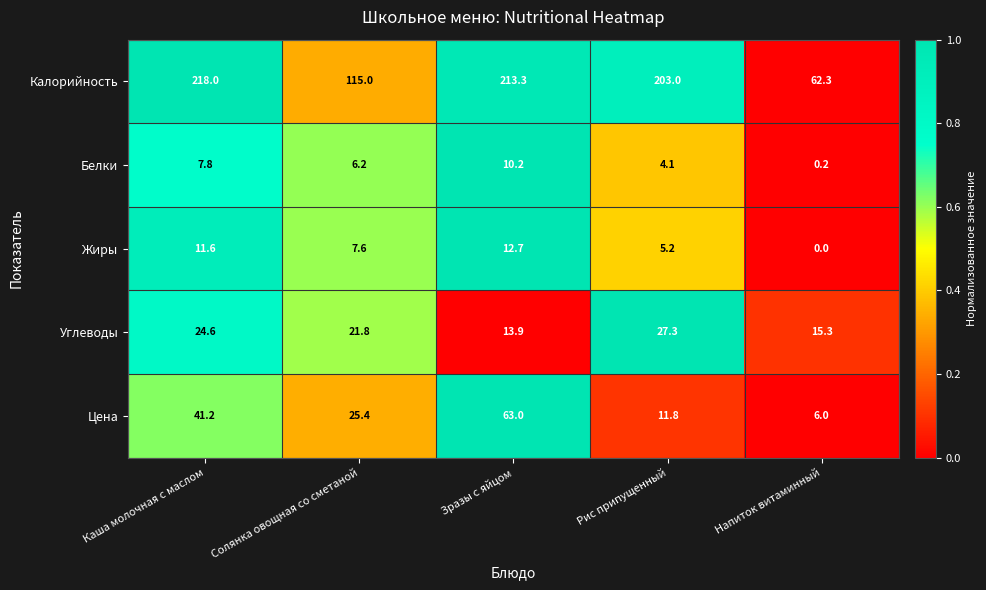

Reading left to right, transcribe all the data shown in this chart.

Калорийность: Каша молочная с маслом=218.0	Солянка овощная со сметаной=115.0	Зразы с яйцом=213.3	Рис припущенный=203.0	Напиток витаминный=62.3
Белки: Каша молочная с маслом=7.8	Солянка овощная со сметаной=6.2	Зразы с яйцом=10.2	Рис припущенный=4.1	Напиток витаминный=0.2
Жиры: Каша молочная с маслом=11.6	Солянка овощная со сметаной=7.6	Зразы с яйцом=12.7	Рис припущенный=5.2	Напиток витаминный=0.0
Углеводы: Каша молочная с маслом=24.6	Солянка овощная со сметаной=21.8	Зразы с яйцом=13.9	Рис припущенный=27.3	Напиток витаминный=15.3
Цена: Каша молочная с маслом=41.2	Солянка овощная со сметаной=25.4	Зразы с яйцом=63.0	Рис припущенный=11.8	Напиток витаминный=6.0